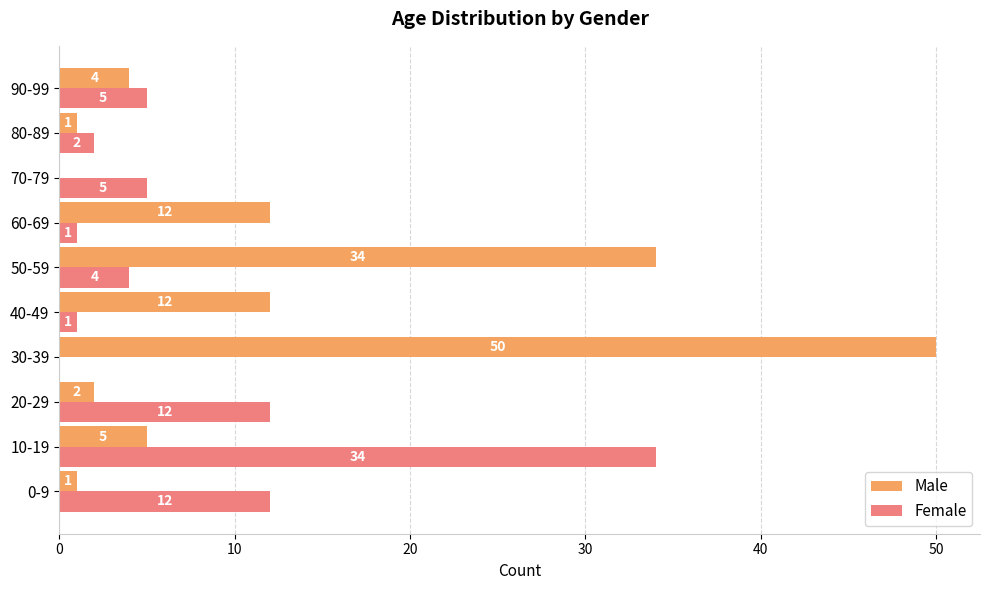

Is it true that Female equals 1 at 60-69?

True